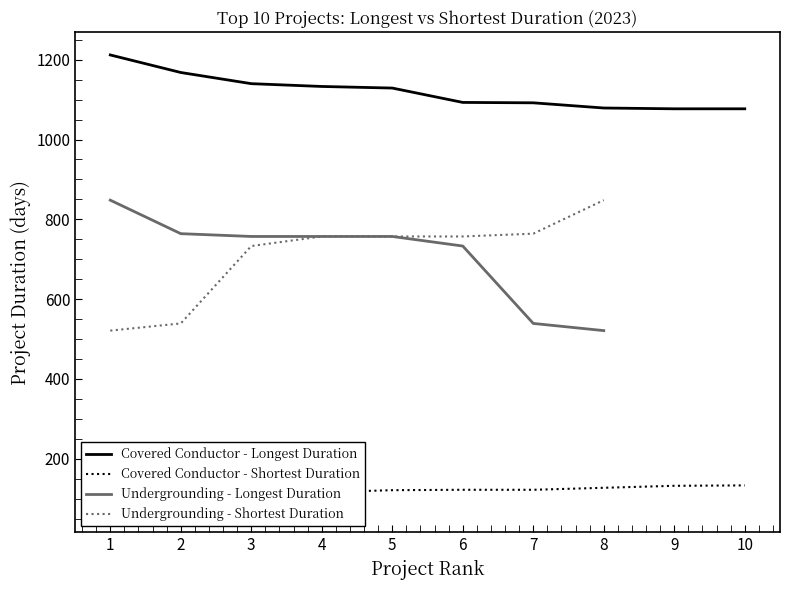

True or false: Covered Conductor - Shortest Duration and Covered Conductor - Longest Duration cross at least once.

False